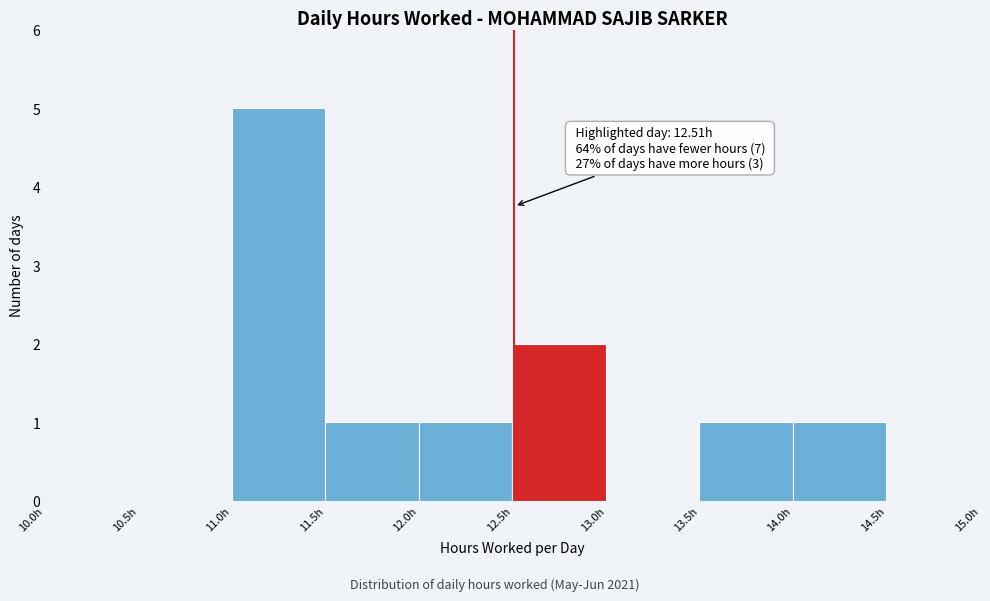

Which range on the x-axis has the tallest bar?

11.0 to 11.5